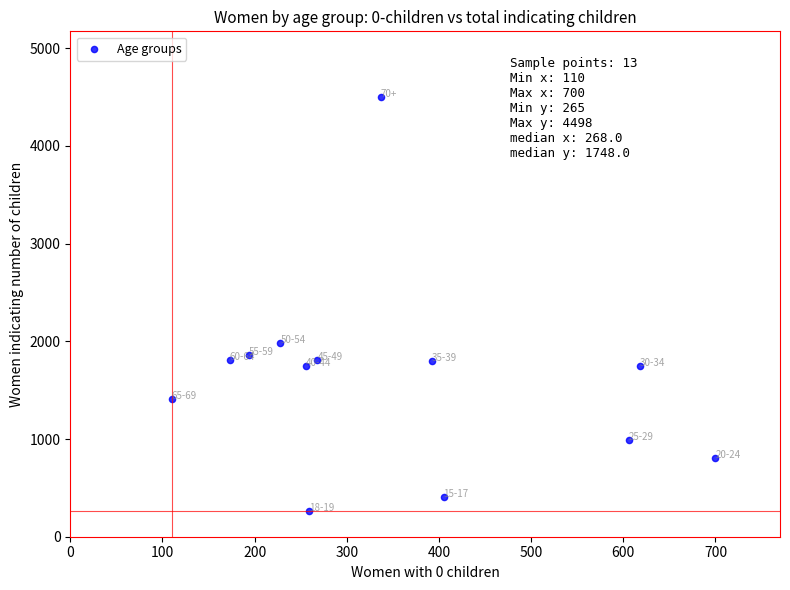

What is the range of Y values (max minus min)?

4233